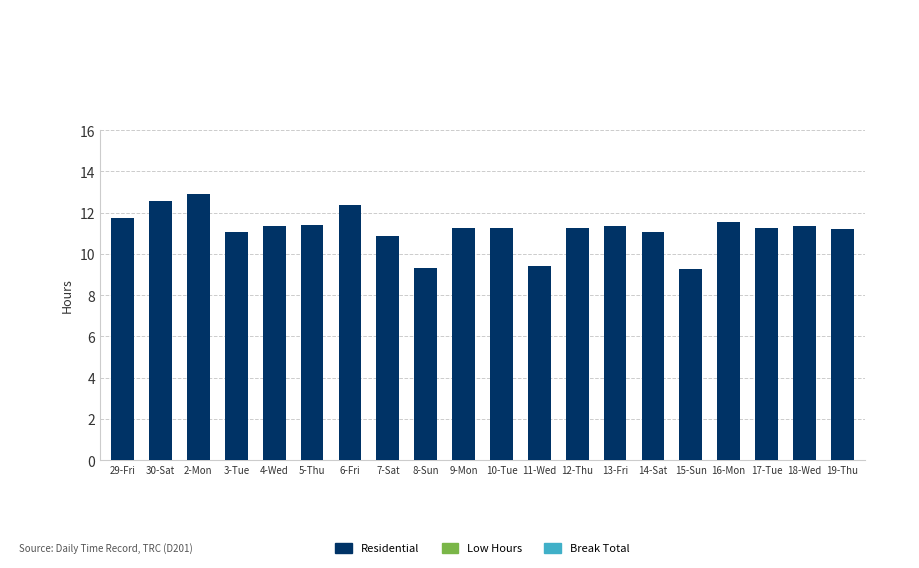

Are the bars grouped side by side (vs. stacked)?

No